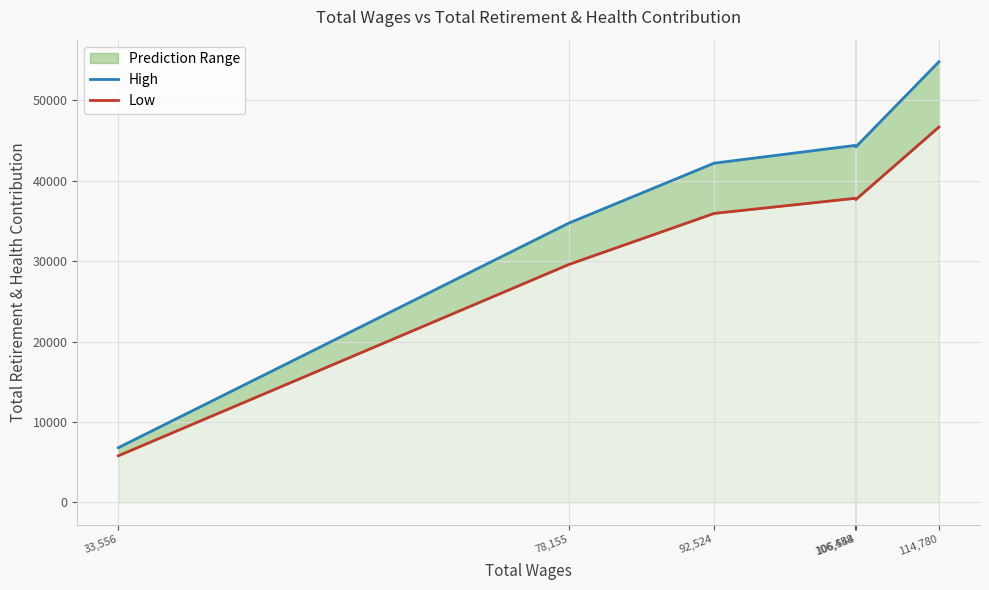

True or false: High and Low cross at least once.

False